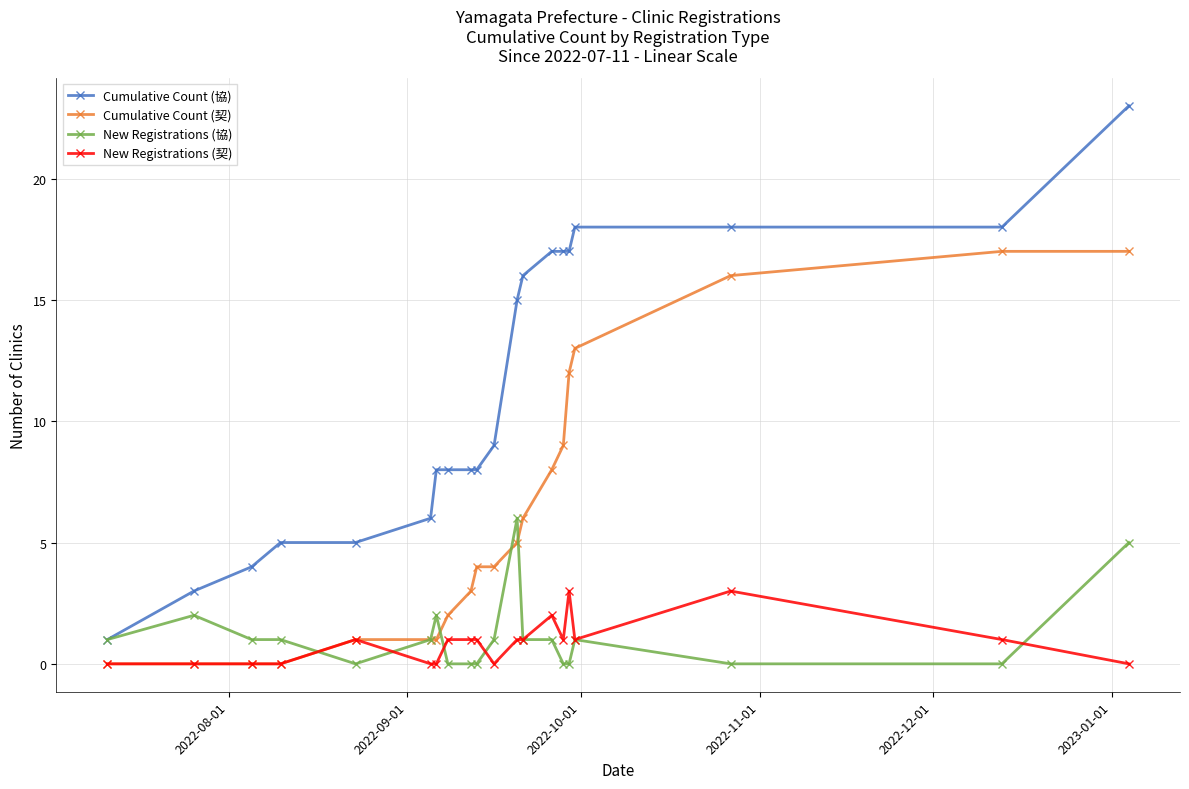

What is the maximum value for New Registrations (契)?

3